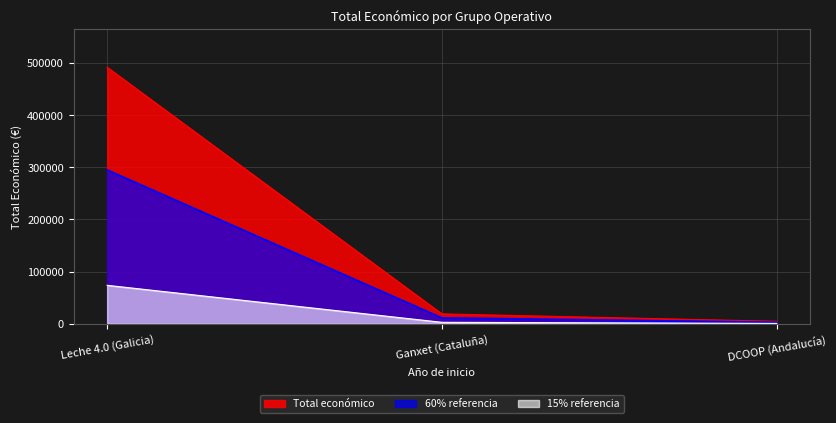

Rank the series by their maximum value, from highest to lowest.

Total económico, 60% referencia, 15% referencia